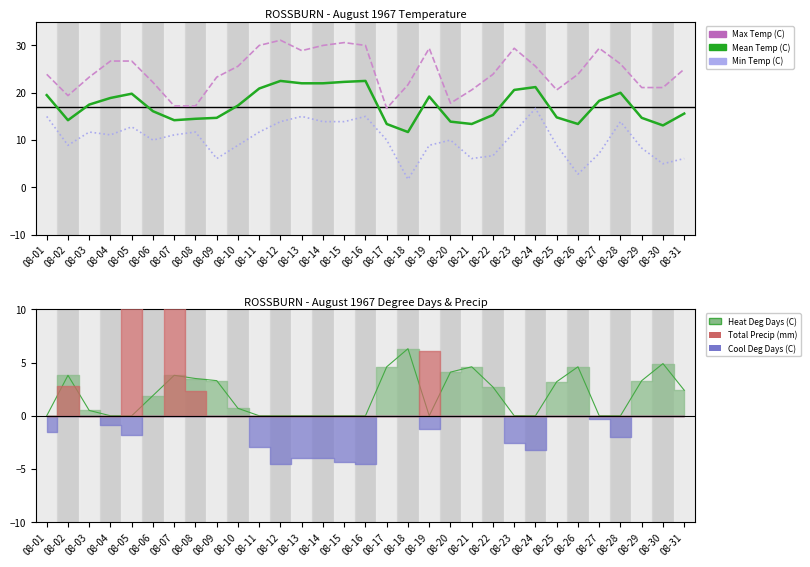

At which category does Min Temp (C) reach its first local peak?

08-03